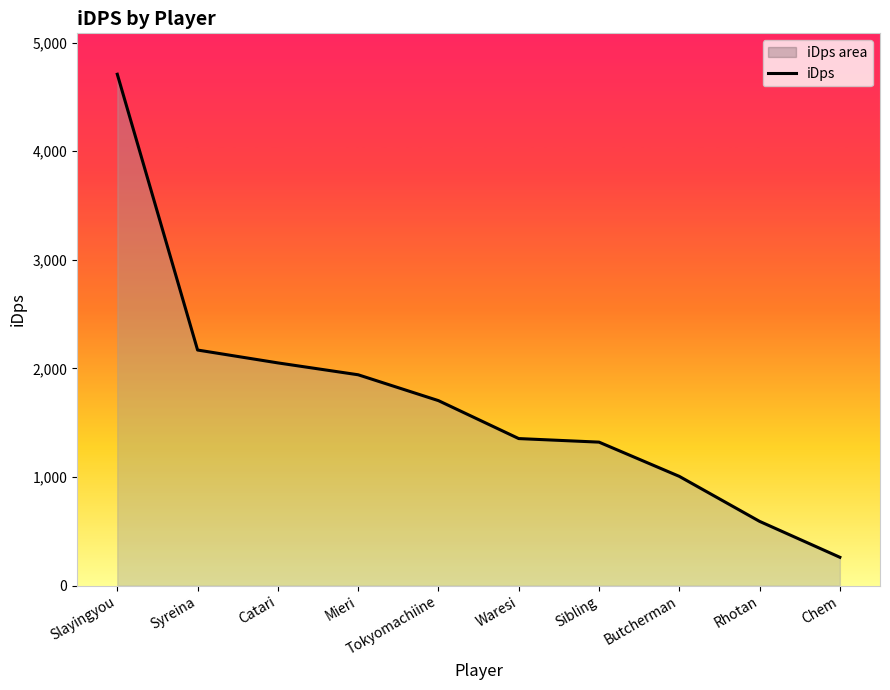

What is the change in value from Butcherman to Rhotan?

-414.3